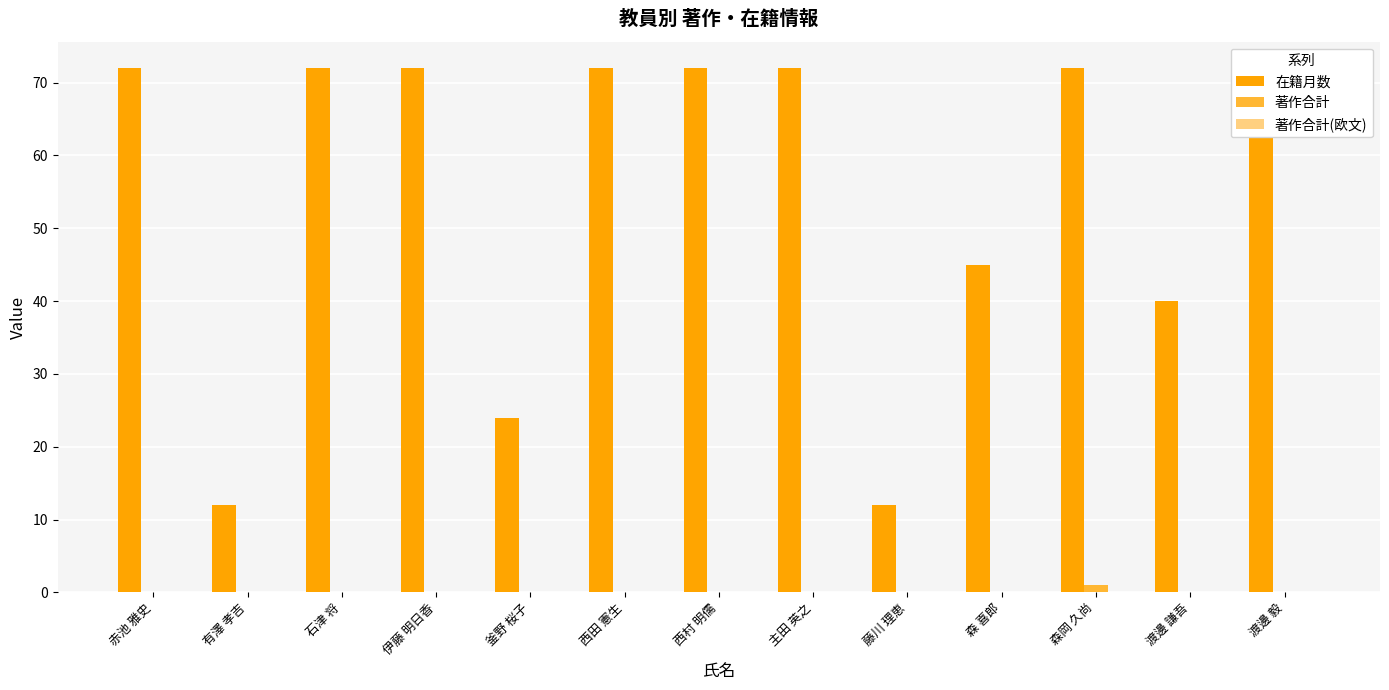

True or false: 在籍月数 has a value of 72 at 西村 明儒.

True